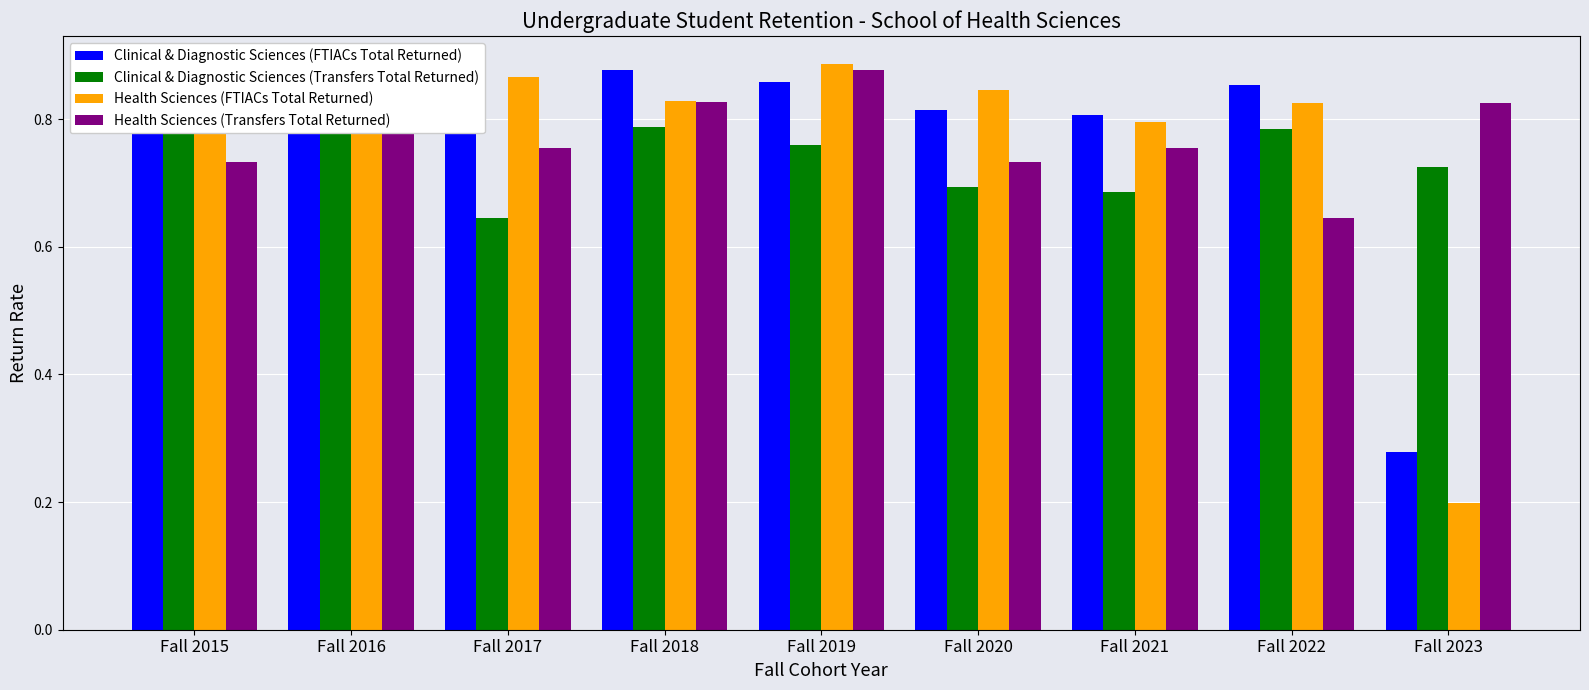

Which series has the widest spread of values?

Health Sciences (FTIACs Total Returned)